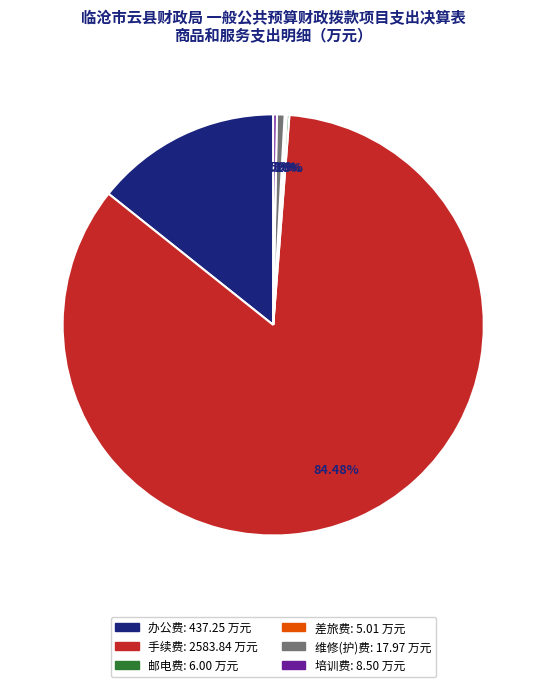

Is 维修(护)费 the majority of the pie?

No